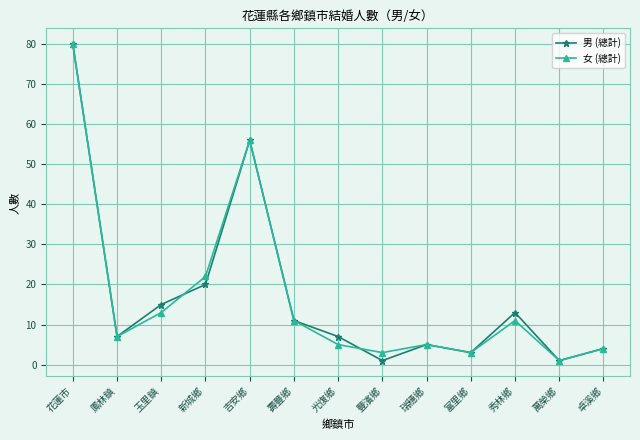

Reading left to right, transcribe all the data shown in this chart.

男 (總計): 80	7	15	20	56	11	7	1	5	3	13	1	4
女 (總計): 80	7	13	22	56	11	5	3	5	3	11	1	4